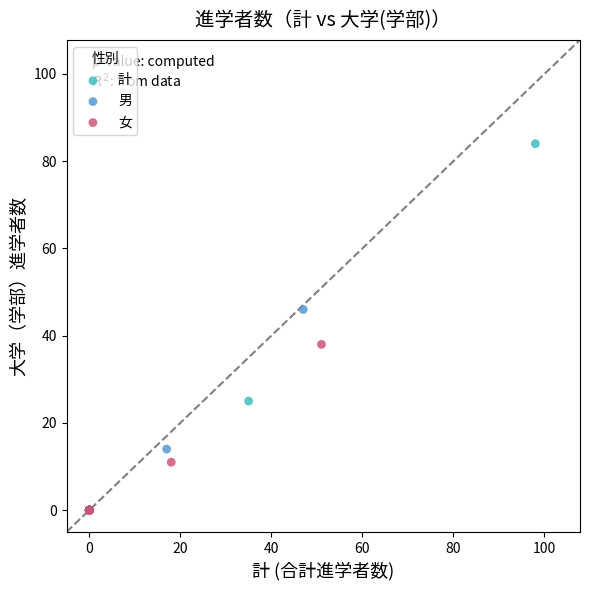

Which series contains the highest Y value?

計